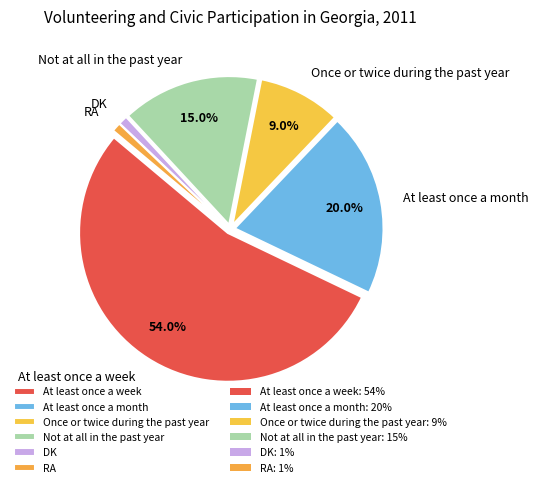

To the nearest percent, what is the average slice percentage?

17%